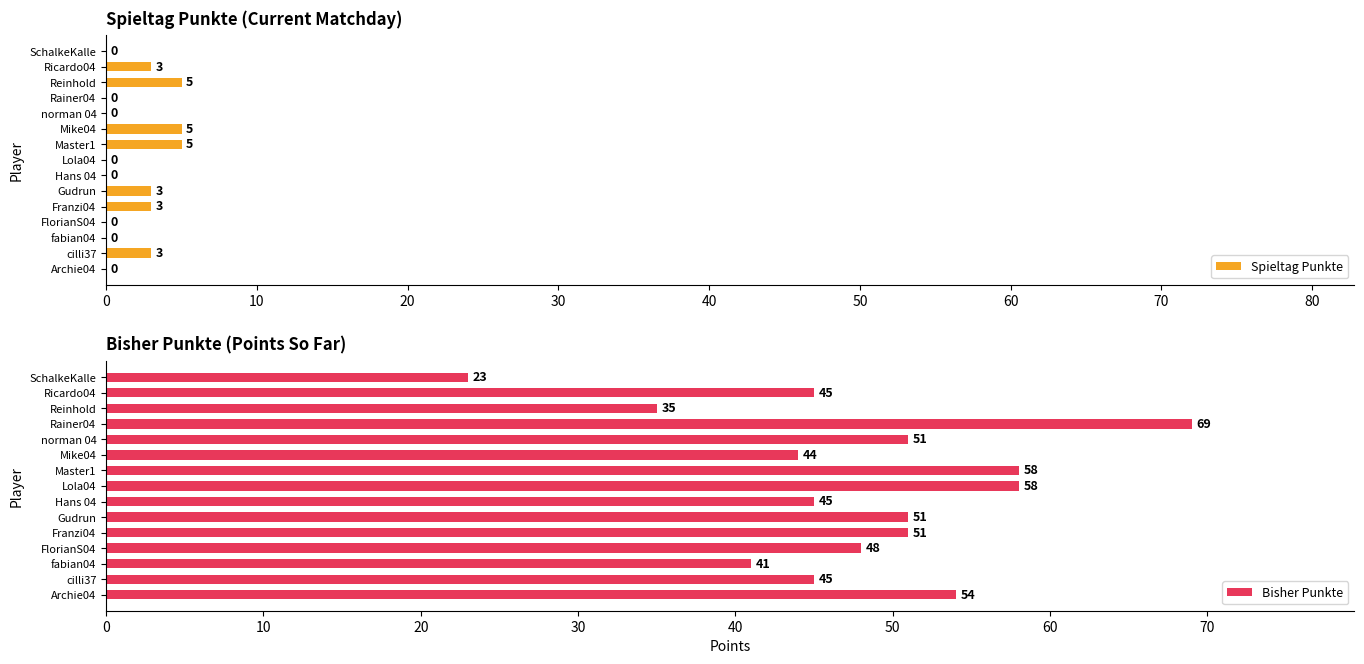

What value does the Spieltag Punkte series have at Franzi04?

3